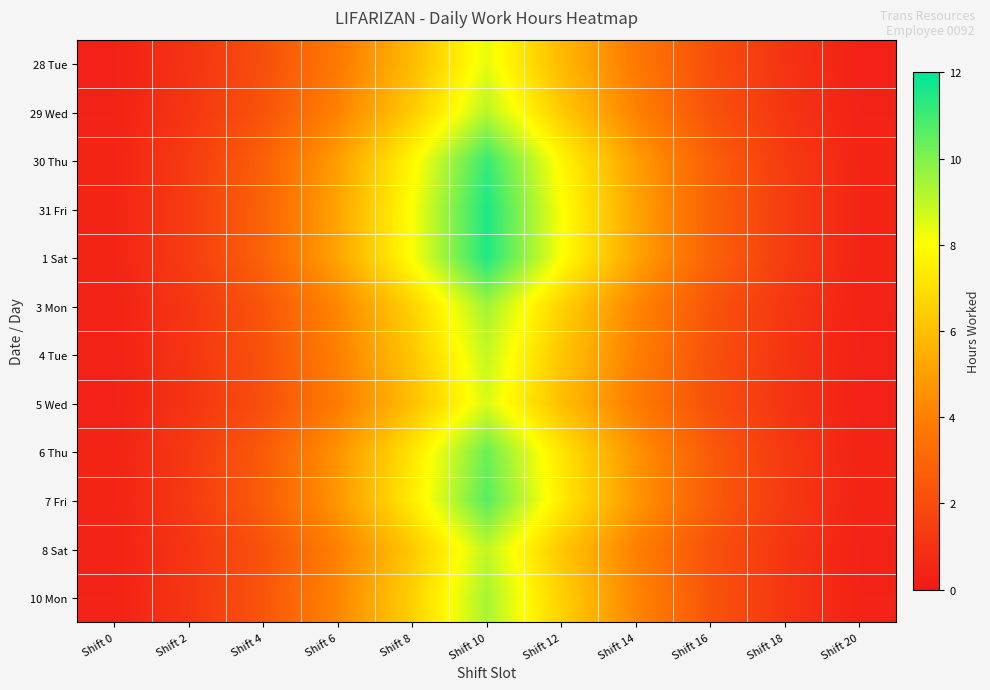

Reading left to right, list all the values displayed in this chart.

28 Tue: Shift 0=0.3	Shift 2=1.0	Shift 4=2.1	Shift 6=3.8	Shift 8=5.9	Shift 10=8.4	Shift 12=5.9	Shift 14=3.8	Shift 16=2.1	Shift 18=1.0	Shift 20=0.3
29 Wed: Shift 0=0.4	Shift 2=1.1	Shift 4=2.3	Shift 6=4.1	Shift 8=6.4	Shift 10=9.1	Shift 12=6.4	Shift 14=4.1	Shift 16=2.3	Shift 18=1.1	Shift 20=0.4
30 Thu: Shift 0=0.4	Shift 2=1.3	Shift 4=2.8	Shift 6=5.0	Shift 8=7.8	Shift 10=11.1	Shift 12=7.8	Shift 14=5.0	Shift 16=2.8	Shift 18=1.3	Shift 20=0.4
31 Fri: Shift 0=0.5	Shift 2=1.4	Shift 4=2.9	Shift 6=5.2	Shift 8=8.1	Shift 10=11.5	Shift 12=8.1	Shift 14=5.2	Shift 16=2.9	Shift 18=1.4	Shift 20=0.5
1 Sat: Shift 0=0.5	Shift 2=1.4	Shift 4=2.9	Shift 6=5.2	Shift 8=8.0	Shift 10=11.5	Shift 12=8.0	Shift 14=5.2	Shift 16=2.9	Shift 18=1.4	Shift 20=0.5
3 Mon: Shift 0=0.4	Shift 2=1.1	Shift 4=2.4	Shift 6=4.3	Shift 8=6.6	Shift 10=9.4	Shift 12=6.6	Shift 14=4.3	Shift 16=2.4	Shift 18=1.1	Shift 20=0.4
4 Tue: Shift 0=0.4	Shift 2=1.1	Shift 4=2.2	Shift 6=4.0	Shift 8=6.2	Shift 10=8.9	Shift 12=6.2	Shift 14=4.0	Shift 16=2.2	Shift 18=1.1	Shift 20=0.4
5 Wed: Shift 0=0.3	Shift 2=1.0	Shift 4=2.1	Shift 6=3.9	Shift 8=6.0	Shift 10=8.6	Shift 12=6.0	Shift 14=3.9	Shift 16=2.1	Shift 18=1.0	Shift 20=0.3
6 Thu: Shift 0=0.4	Shift 2=1.2	Shift 4=2.6	Shift 6=4.6	Shift 8=7.2	Shift 10=10.3	Shift 12=7.2	Shift 14=4.6	Shift 16=2.6	Shift 18=1.2	Shift 20=0.4
7 Fri: Shift 0=0.4	Shift 2=1.3	Shift 4=2.6	Shift 6=4.8	Shift 8=7.4	Shift 10=10.6	Shift 12=7.4	Shift 14=4.8	Shift 16=2.6	Shift 18=1.3	Shift 20=0.4
8 Sat: Shift 0=0.4	Shift 2=1.1	Shift 4=2.2	Shift 6=4.0	Shift 8=6.3	Shift 10=9.0	Shift 12=6.3	Shift 14=4.0	Shift 16=2.2	Shift 18=1.1	Shift 20=0.4
10 Mon: Shift 0=0.4	Shift 2=1.1	Shift 4=2.3	Shift 6=4.2	Shift 8=6.6	Shift 10=9.4	Shift 12=6.6	Shift 14=4.2	Shift 16=2.3	Shift 18=1.1	Shift 20=0.4